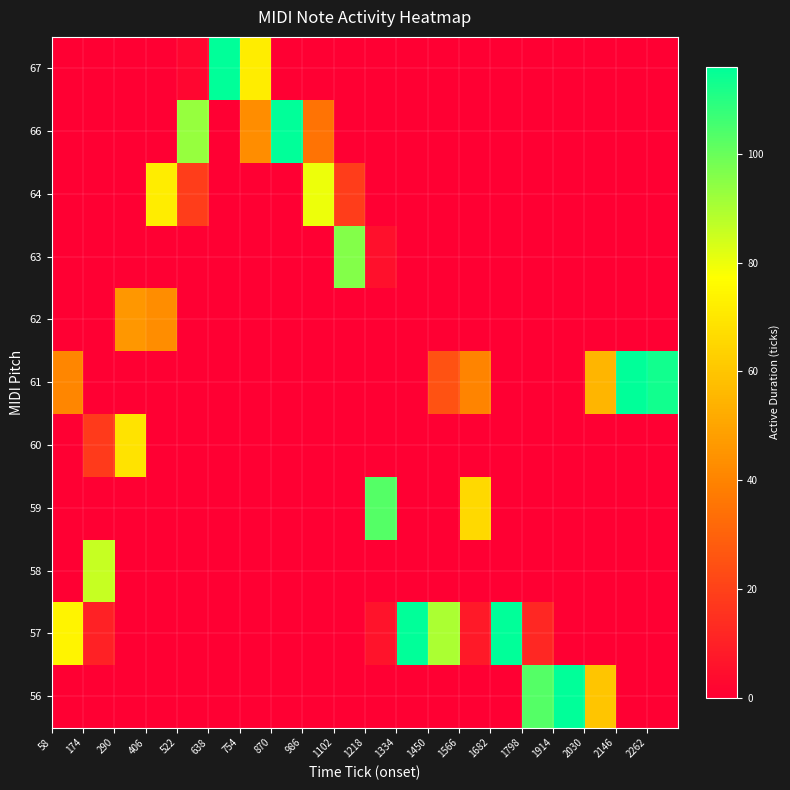

What is the maximum value shown in the chart?

116